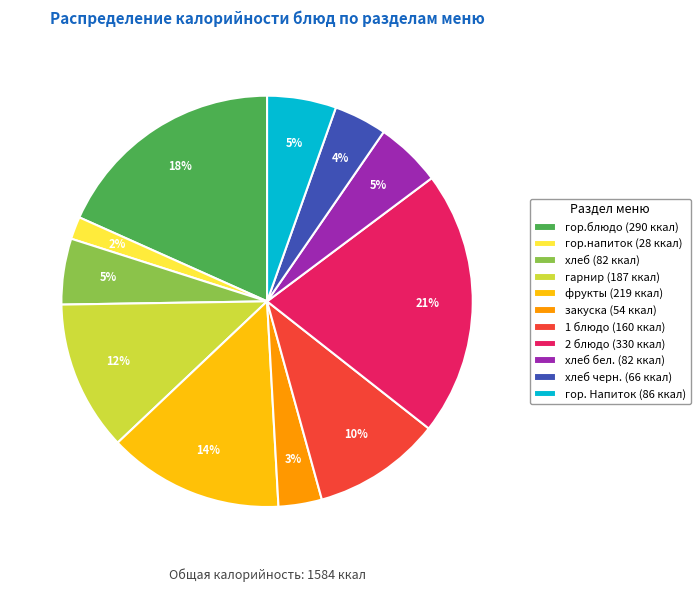

Is гор.блюдо (290 ккал) the majority of the pie?

No